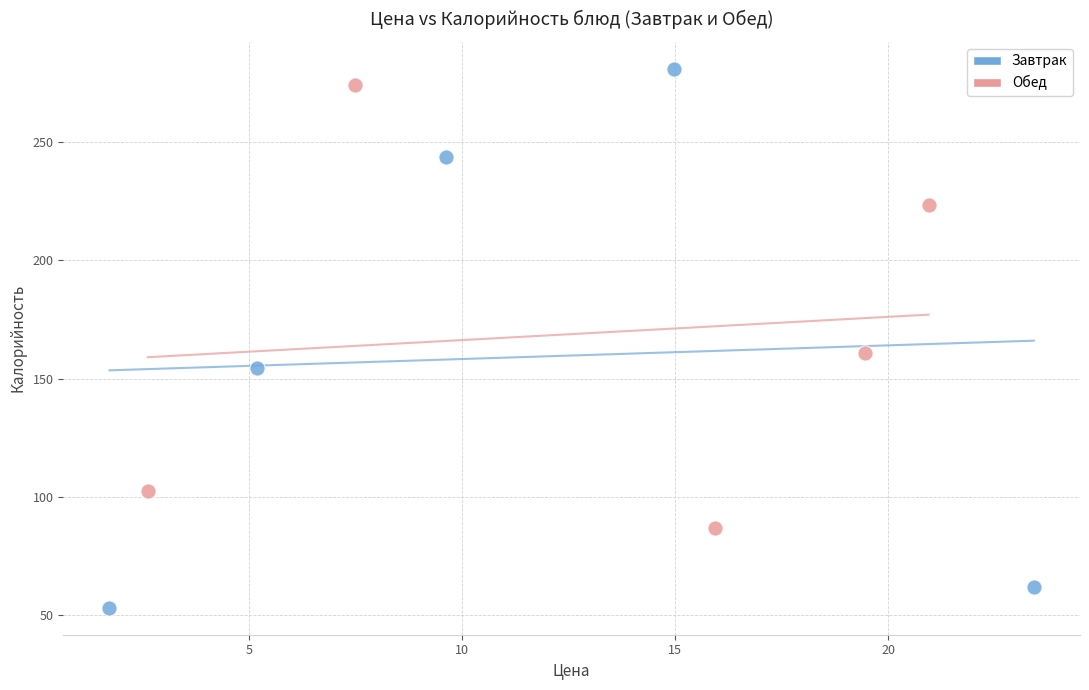

What are all the series names shown in the legend?

Завтрак, Обед